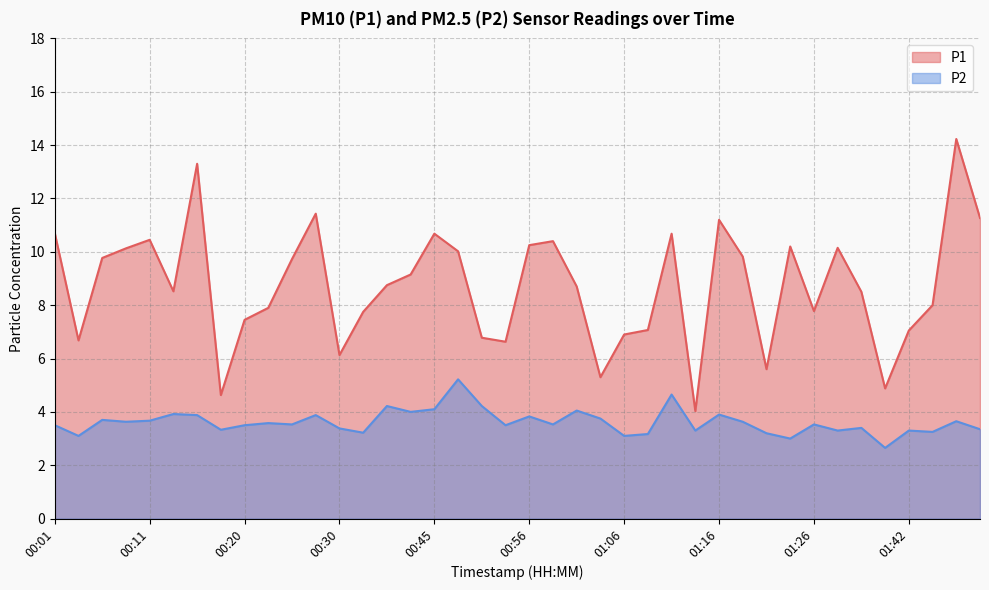

True or false: P1 has a value of 14.2 at 01:47.

True